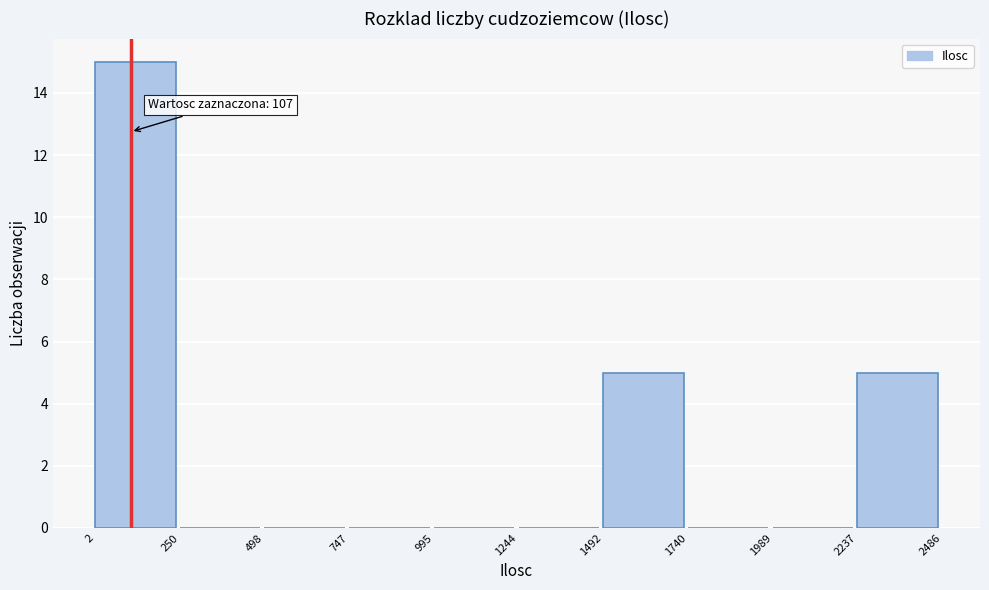

Over which range of the x-axis is the bar tallest?

2 to 250